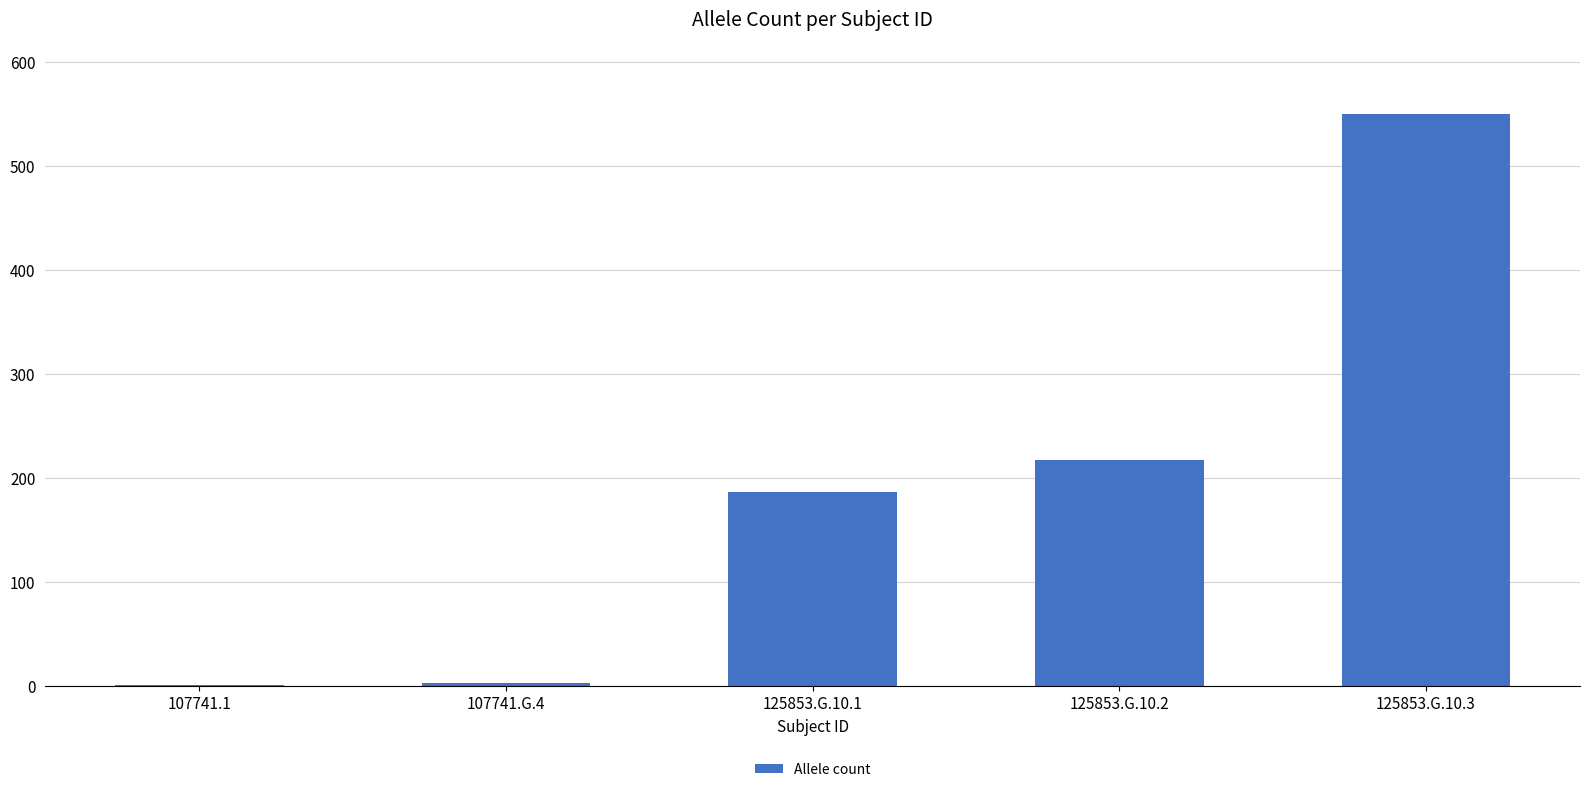

At which label is the value closest to 275?

125853.G.10.2